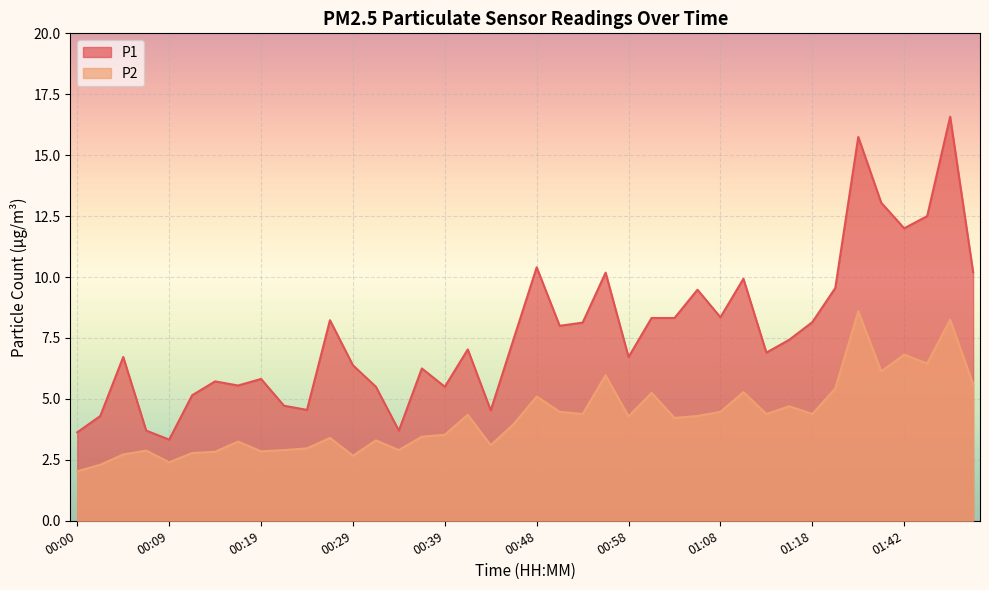

Does the chart display data point markers on the line(s)?

No